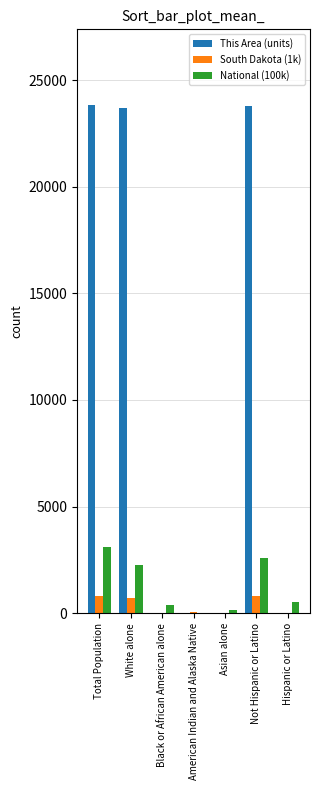

Is the value of This Area (units) at Total Population greater than the value of South Dakota (1k) at Total Population?

Yes